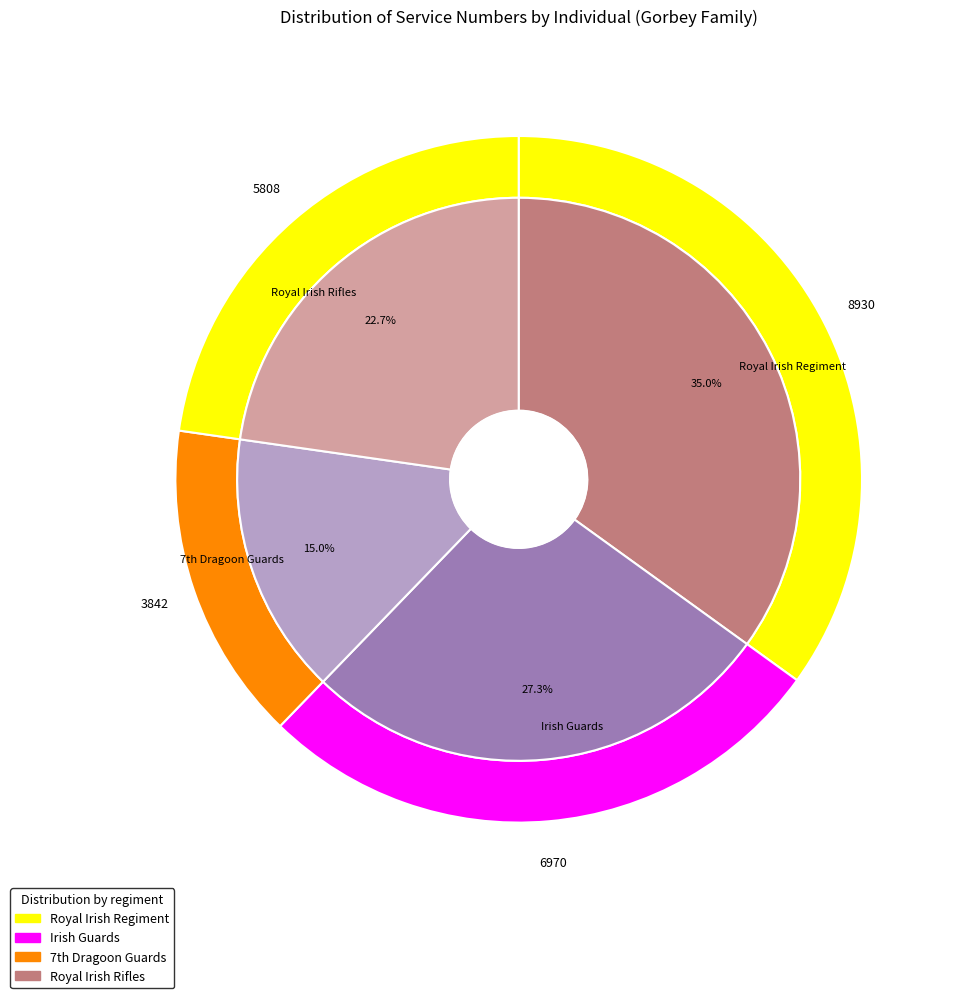

To the nearest percent, what portion does lfww-person-1388212 represent?

35%